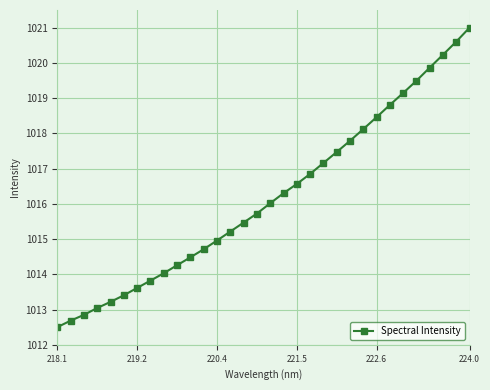

What is the value of the 7th point from the left?

1013.6